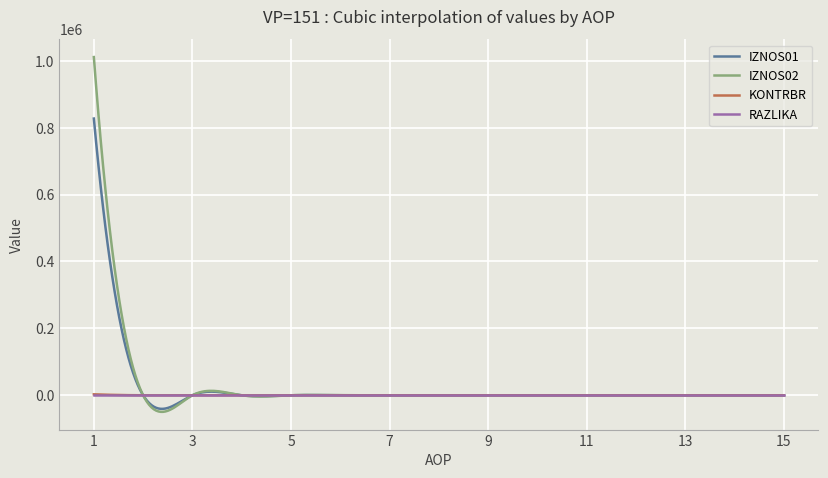

Which series has the widest spread of values?

IZNOS02